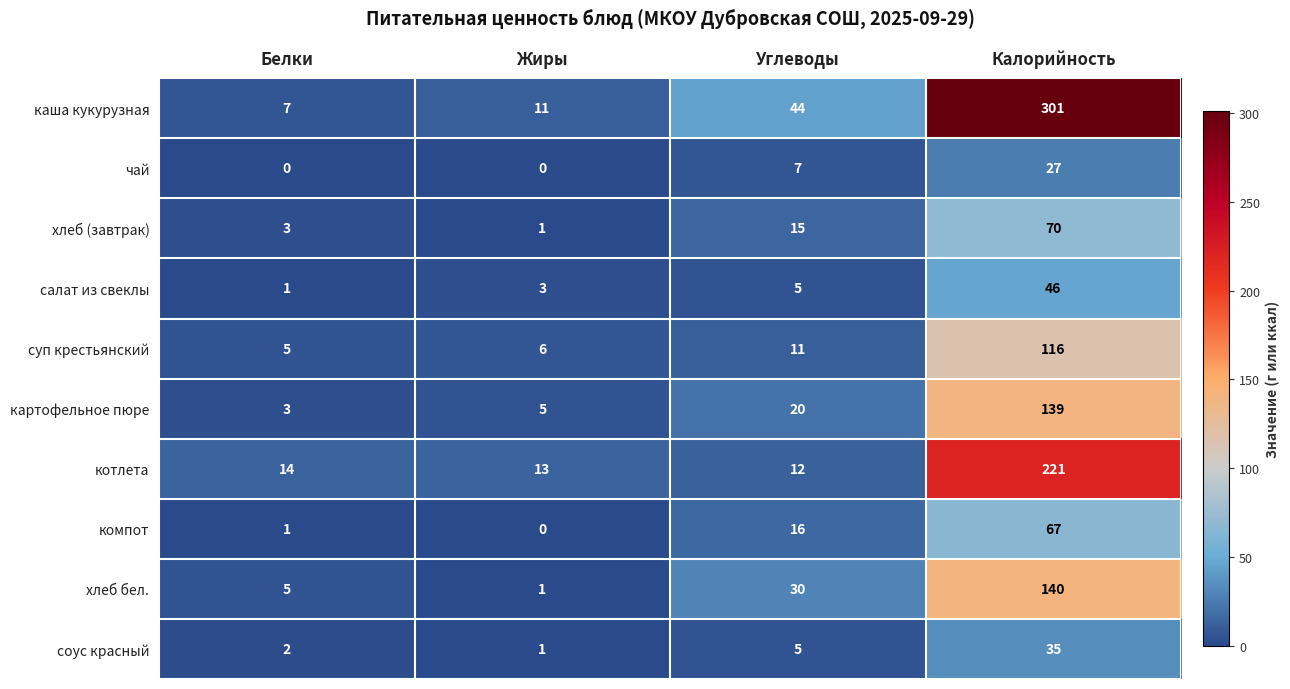

At which label is компот closest to 33?

Углеводы